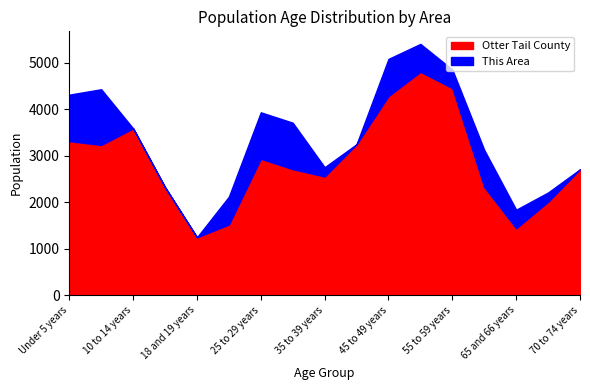

In This Area, how many points are higher than both neighbors (excluding endpoints)?

3